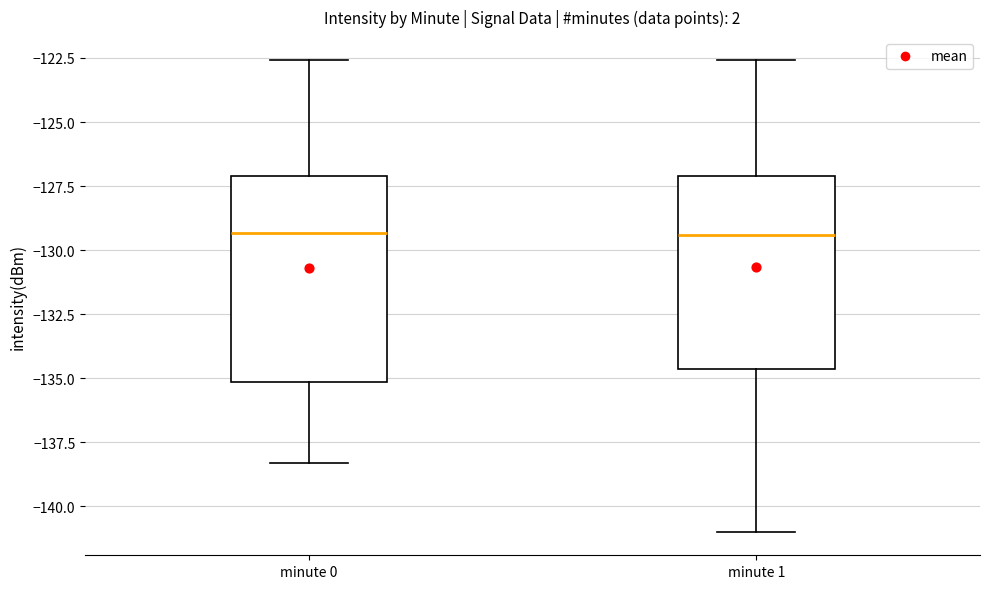

Where does the median line of the box for minute 0 sit on the y-axis? The values are not printed on the chart, so give them approximately, as read against the axis.

-129.5